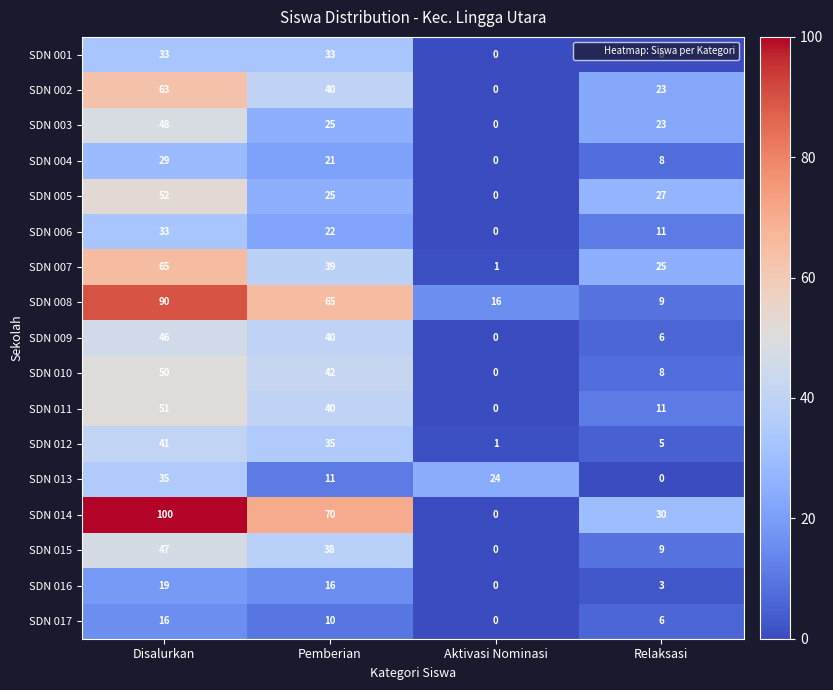

How many categories are shown in the chart?

4